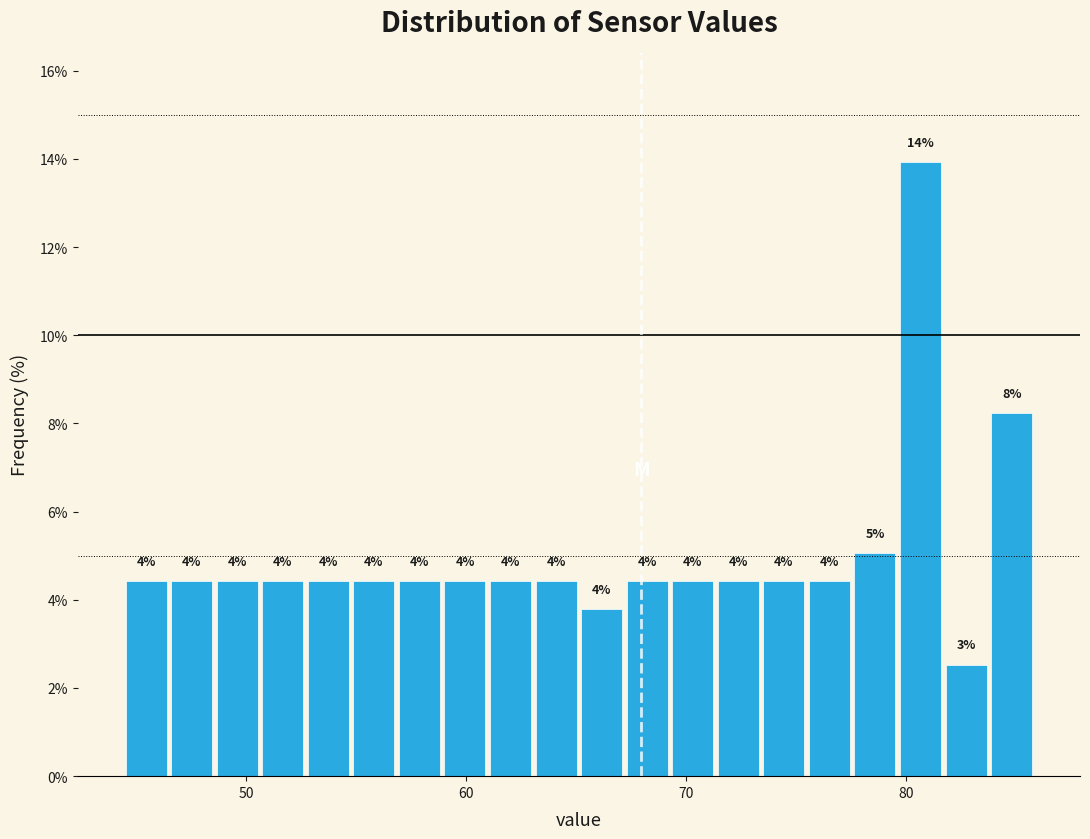

Around what value on the x-axis is the tallest bar? Give the approximate position of its centre, as read against the axis.

81